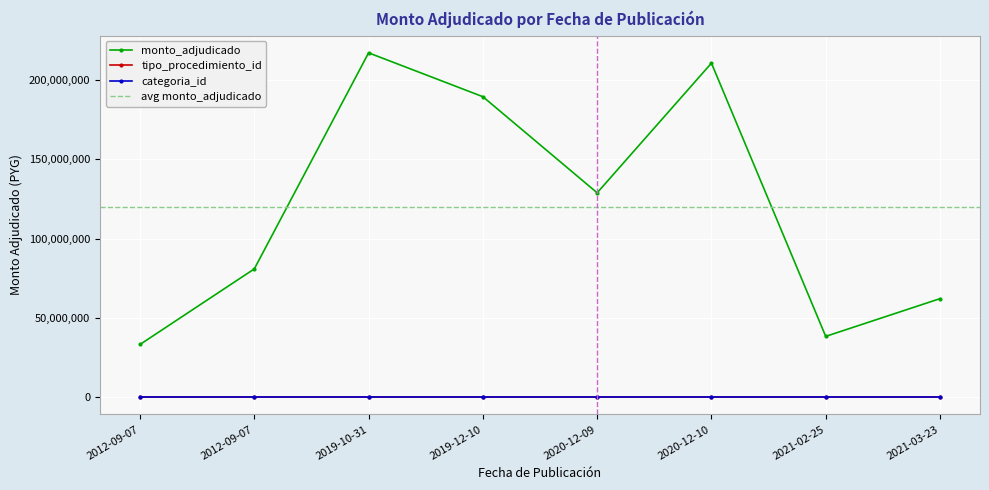

What is the label of the 2nd point from the right?

2021-02-25